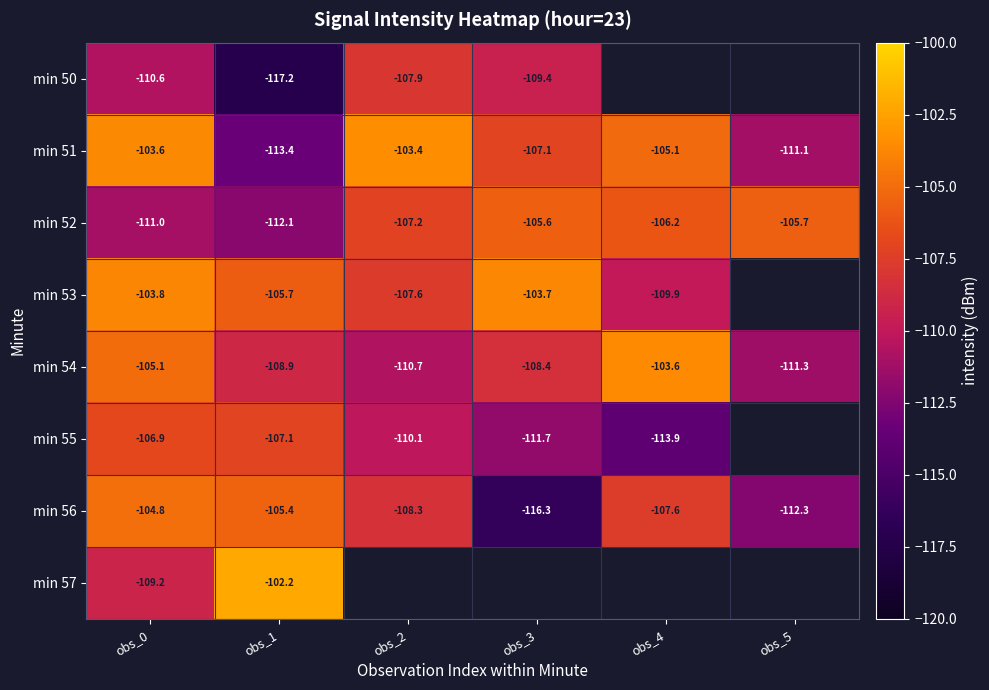

Read the min 54 value at obs_2.

-110.7